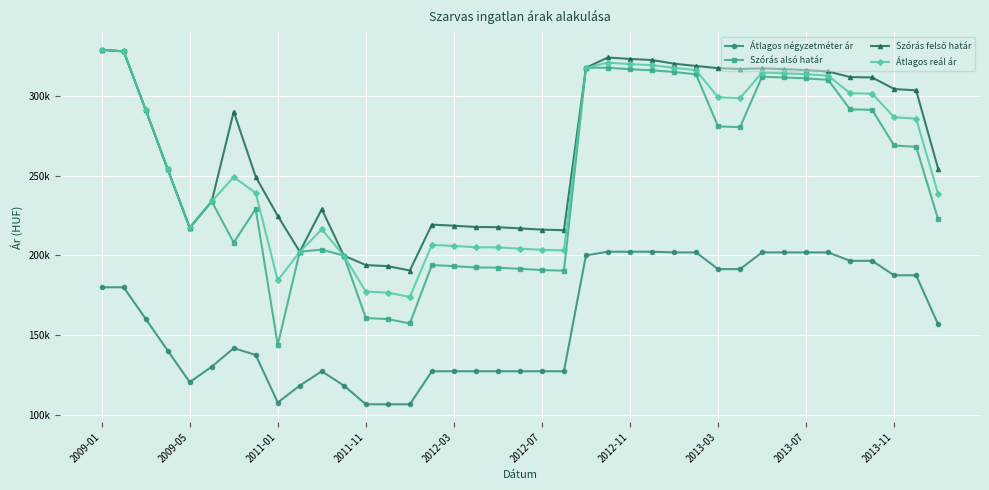

What is the maximum value for Átlagos reál ár?

328736